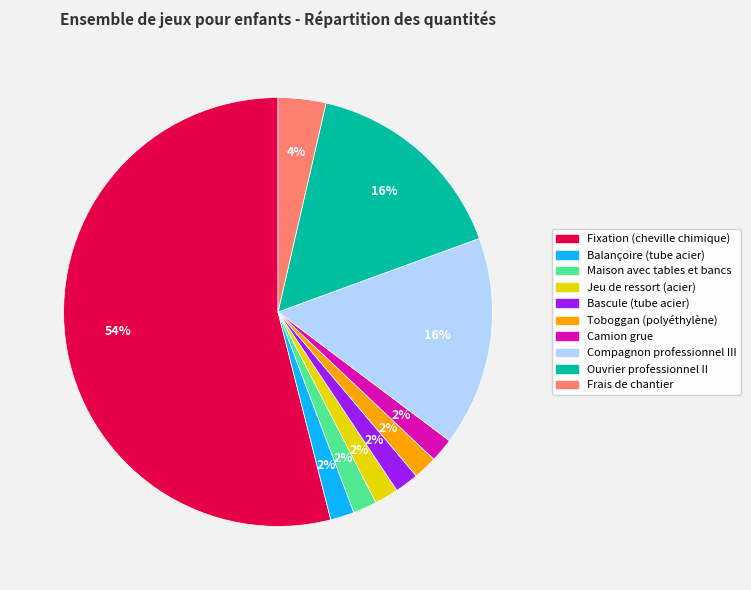

Do Ouvrier professionnel II and Compagnon professionnel III together represent more than half of the pie?

No